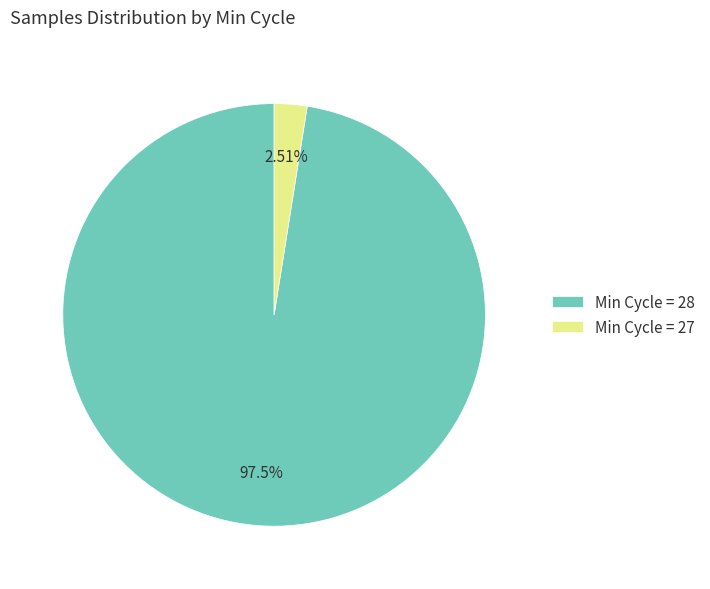

Rank the categories by value from highest to lowest.

Min Cycle = 28, Min Cycle = 27